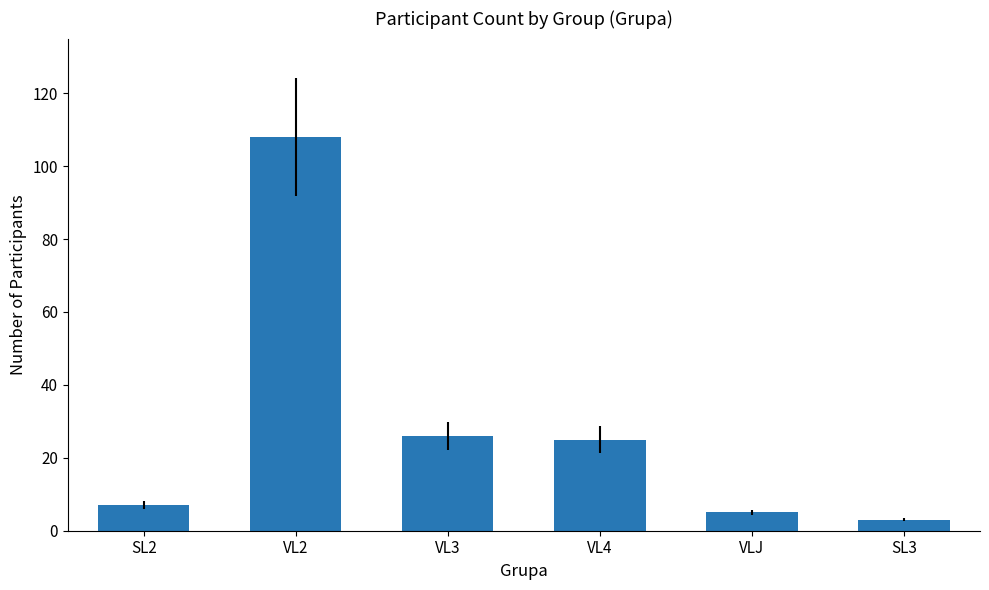

Which label corresponds to the largest value in the chart?

VL2